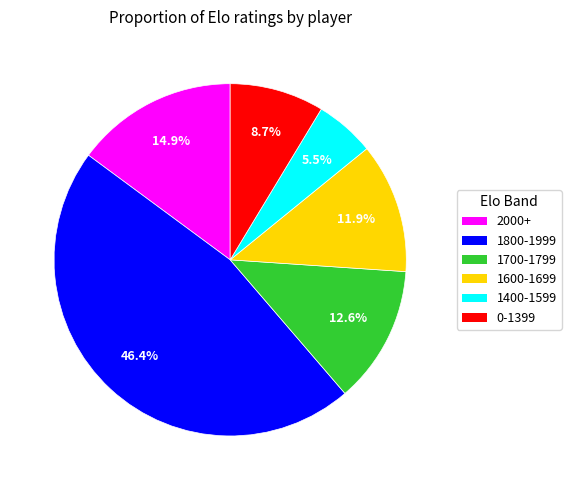

Combined, what portion of the pie is 0-1399 and 1700-1799?

21.3%